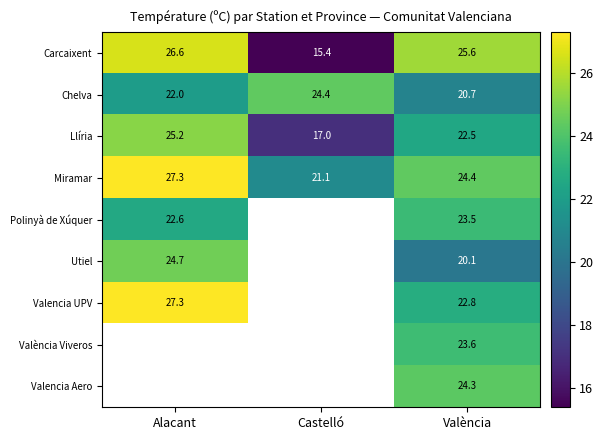

The value of Miramar at Alacant is 11.1. True or false?

False